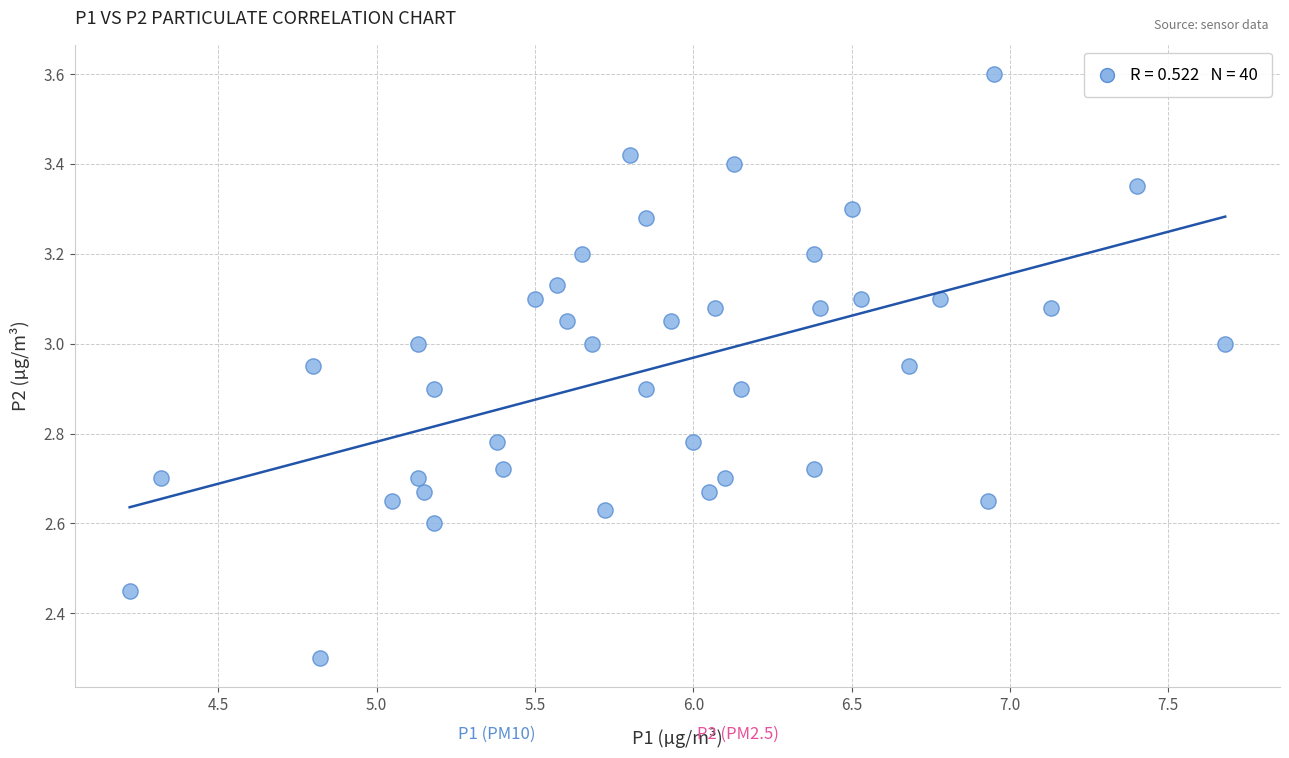

What is the range of X values (max minus min)?

3.5